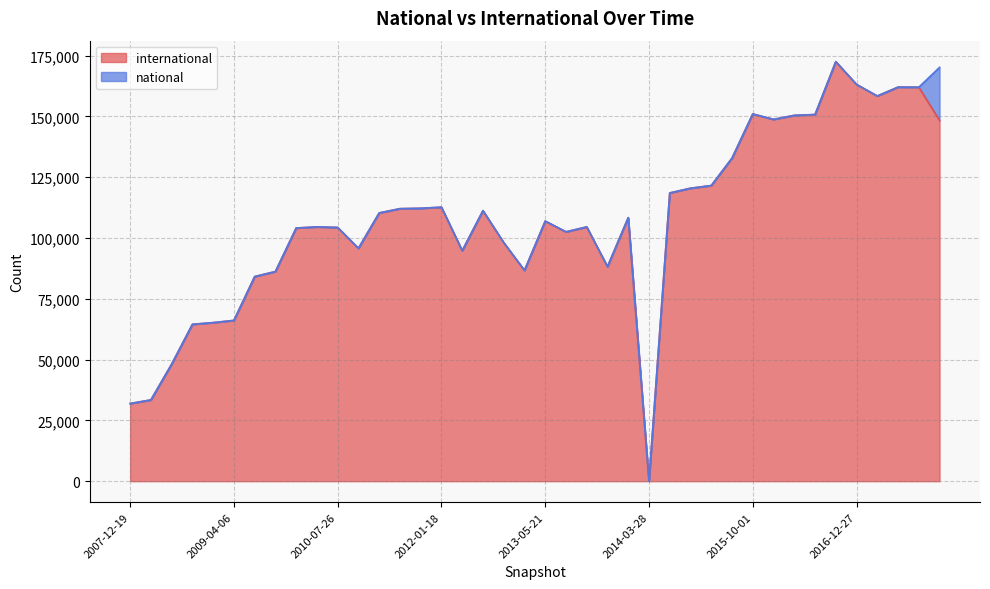

How many positive values does the international series have?

39